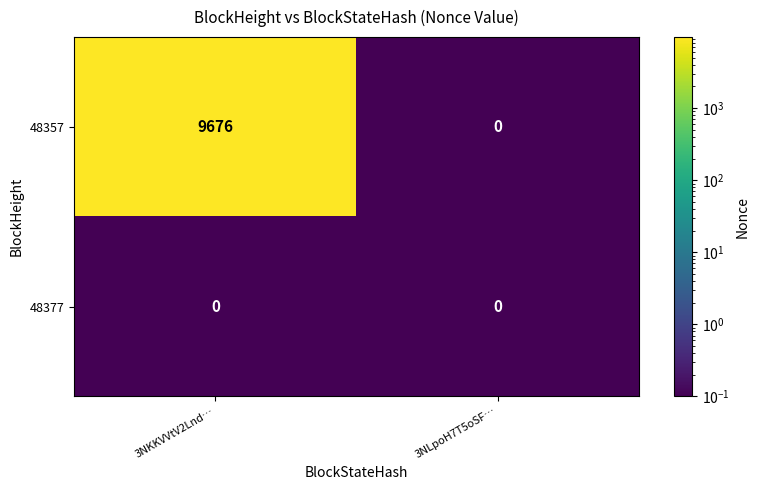

What is the difference between the highest and lowest values at 3NKKVVtV2Lnd…?

9676